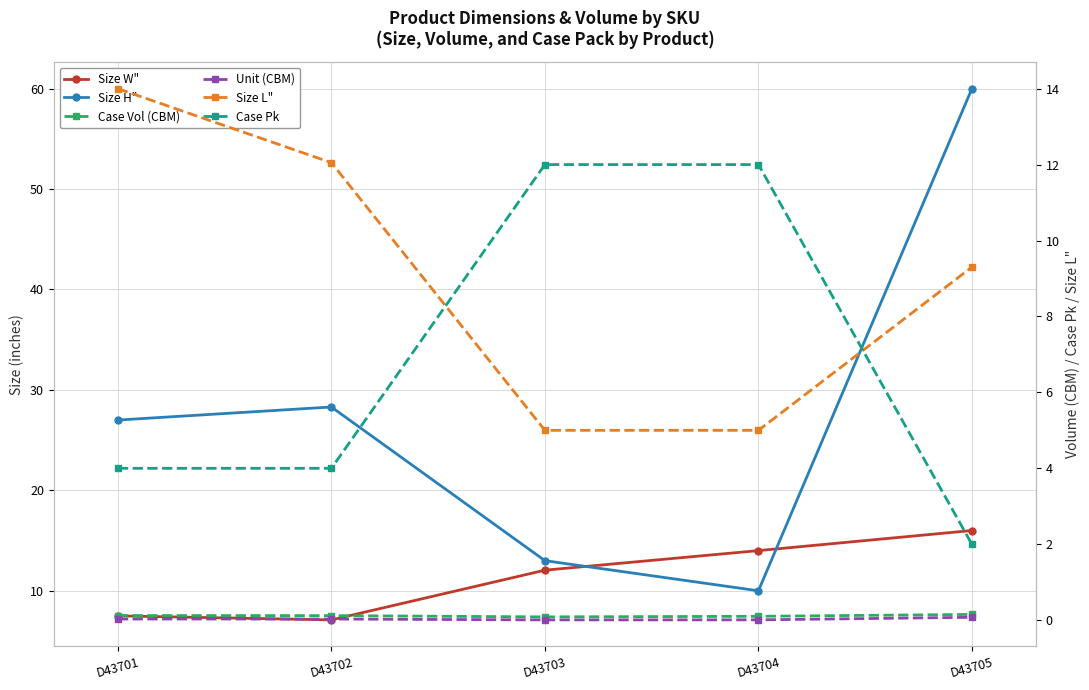

Reading left to right, transcribe all the data shown in this chart.

Size W": 7.5	7.1	12.1	14.0	16.0
Size H": 27.0	28.3	13.0	10.0	60.0
Case Vol (CBM): 0.1	0.1	0.1	0.1	0.2
Unit (CBM): 0.0	0.0	0.0	0.0	0.1
Size L": 14.0	12.1	5.0	5.0	9.3
Case Pk: 4.0	4.0	12.0	12.0	2.0